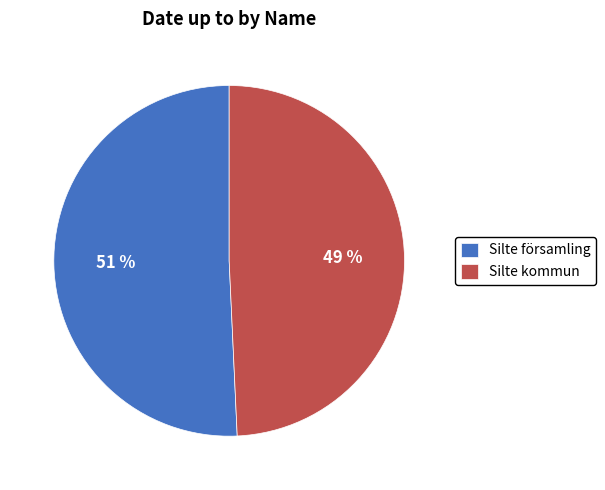

To the nearest percent, what portion does Silte församling represent?

51%